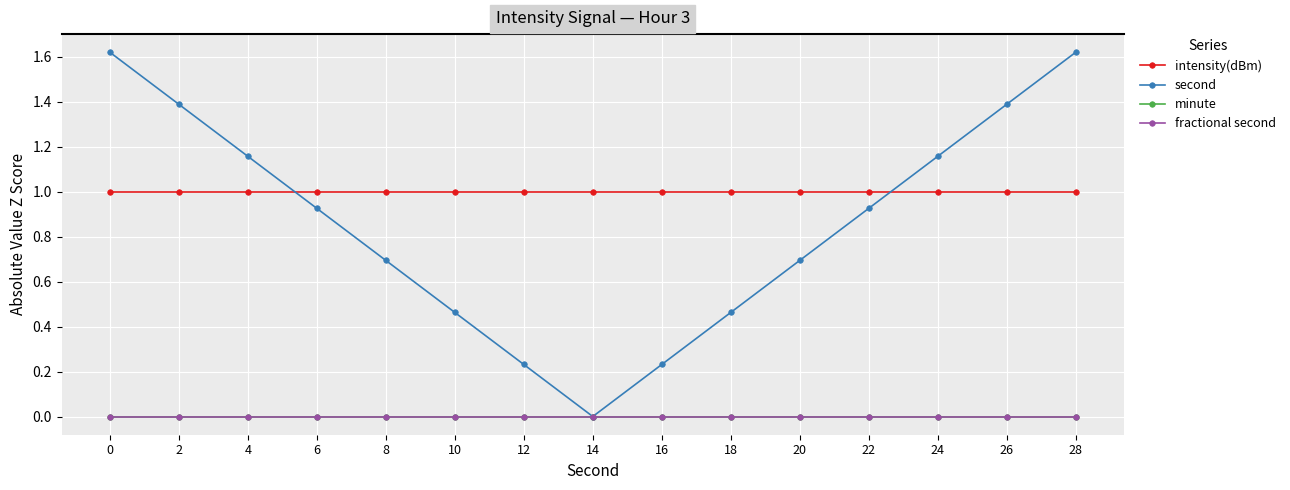

True or false: second has more than 1 points higher than both neighbors.

False